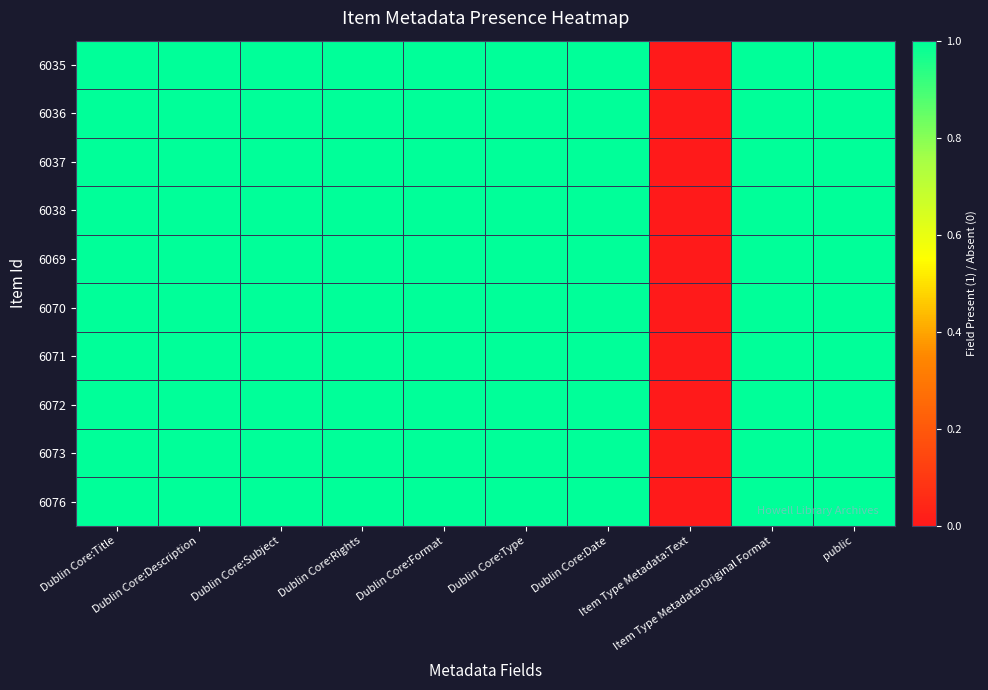

At which category does the chart reach its minimum across all series?

Item Type Metadata:Text